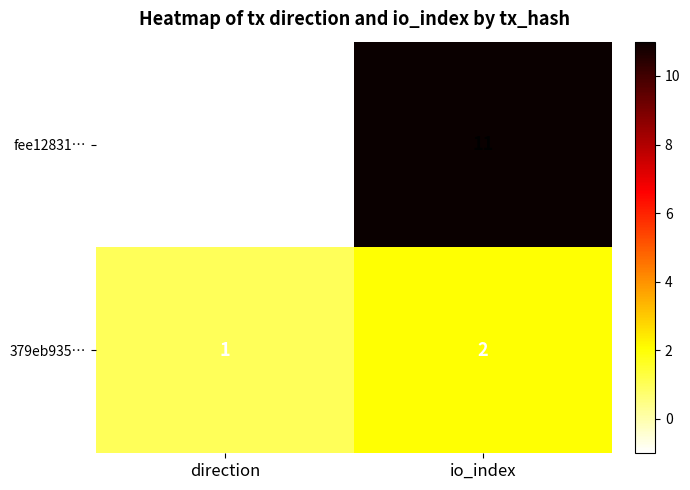

Reading left to right, transcribe all the data shown in this chart.

fee12831…: -1	11
379eb935…: 1	2